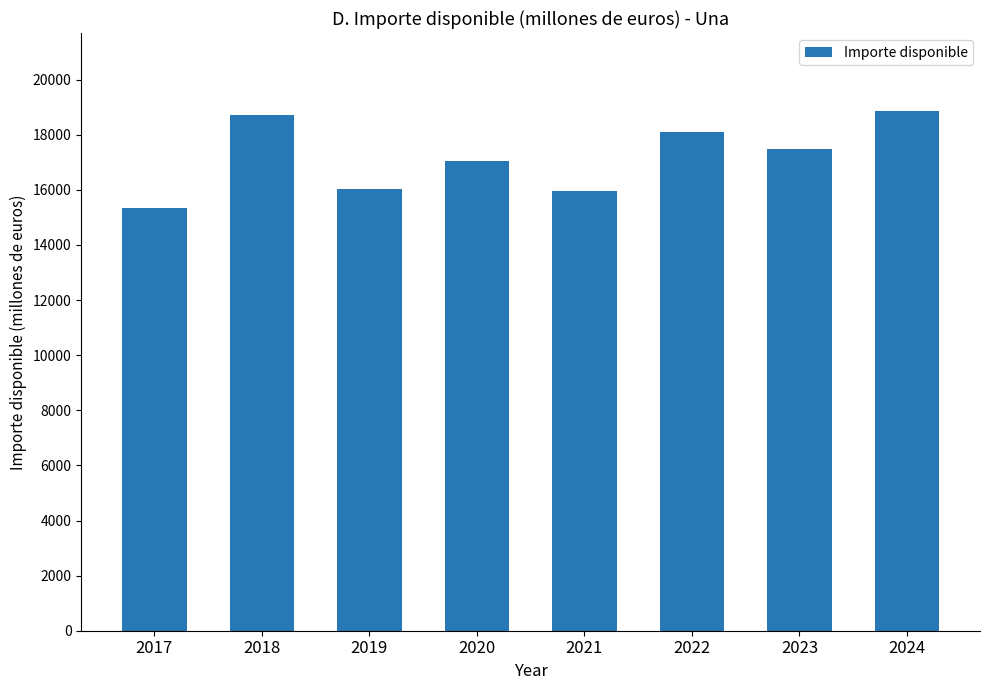

At which label does the data first exceed 17465?

2018